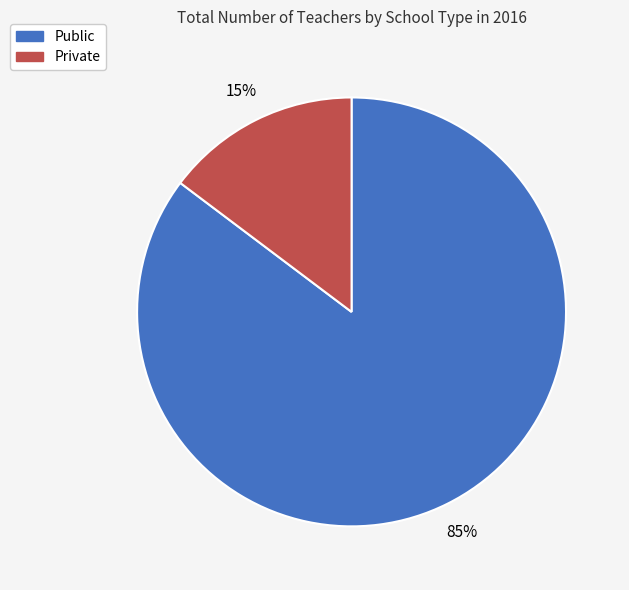

How many segments does this pie chart have?

2